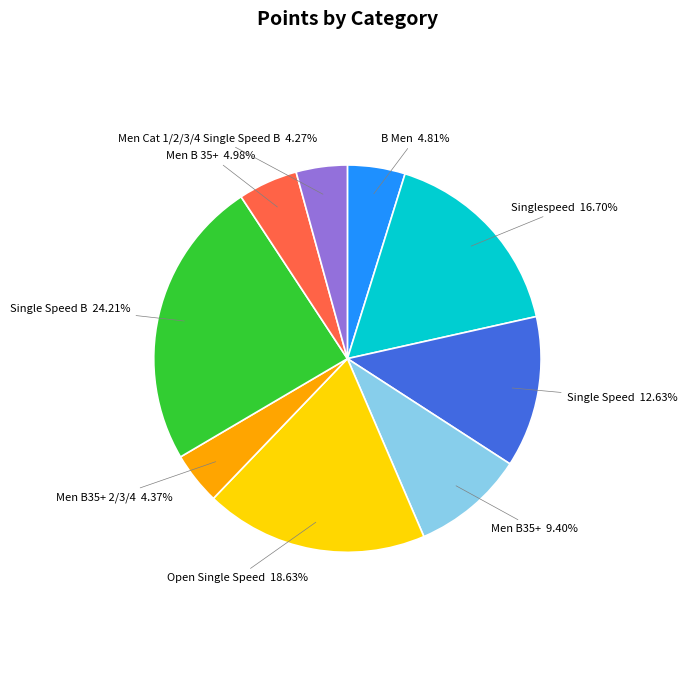

Does any single category account for the majority?

No